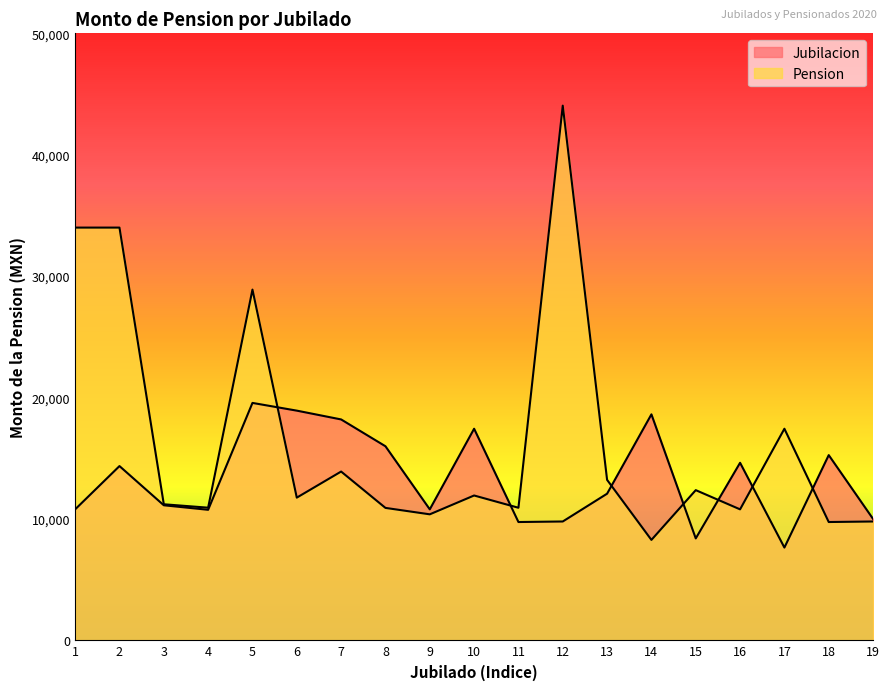

What is the greatest value displayed?

44043.5